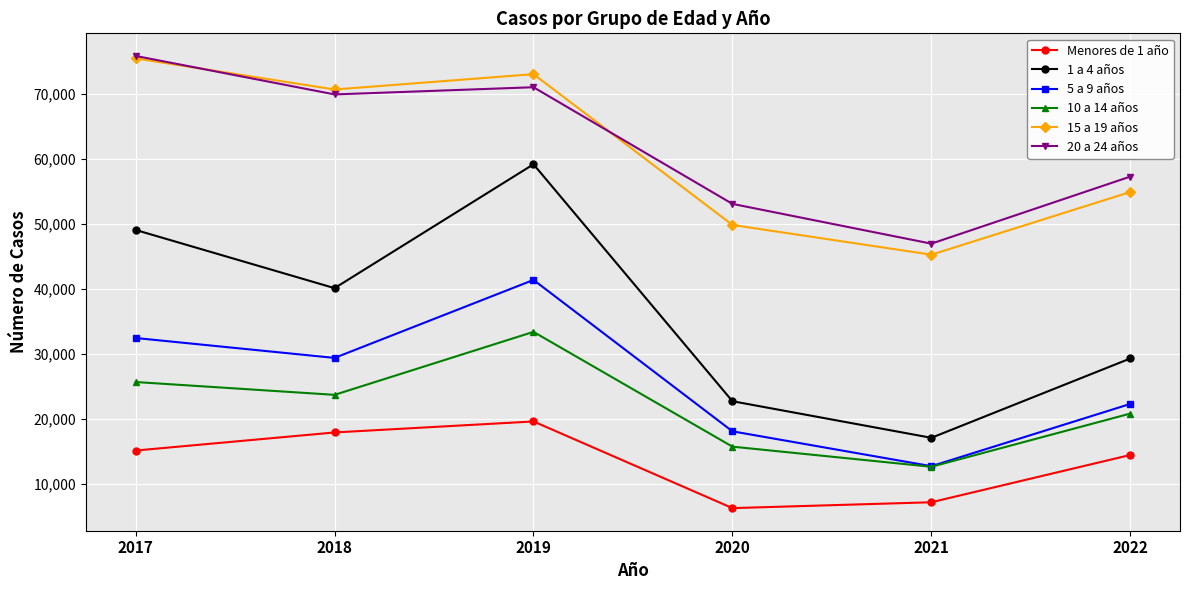

What is the highest value of the Menores de 1 año series?

19633